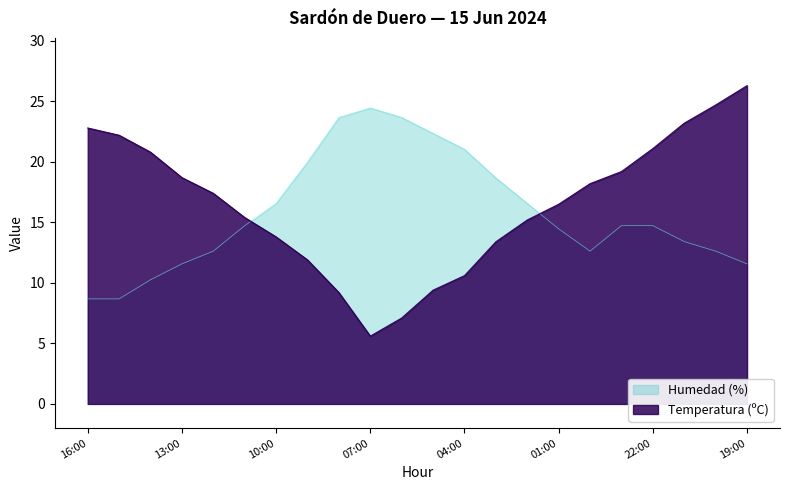

What is the maximum value for Humedad (%)?

24.5